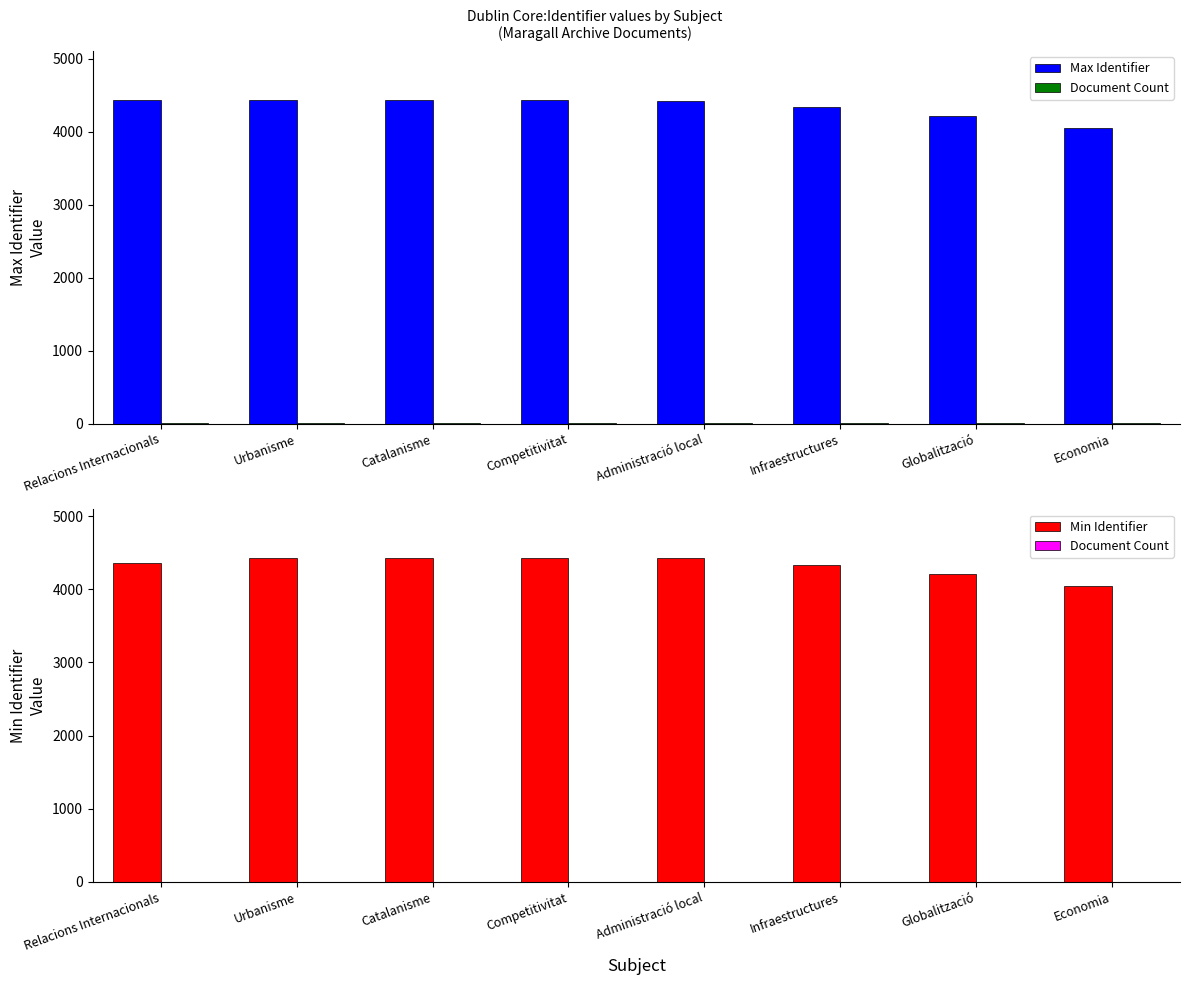

Where does the Max Identifier series first go above 4428?

Relacions Internacionals